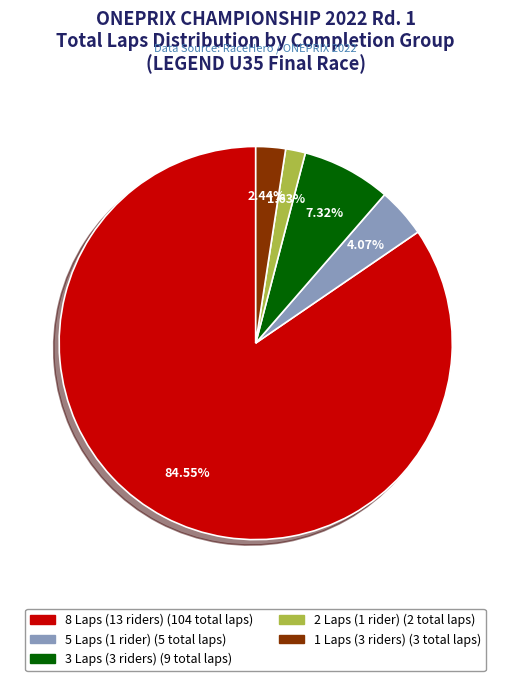

Is there any slice that represents more than half of the pie?

Yes